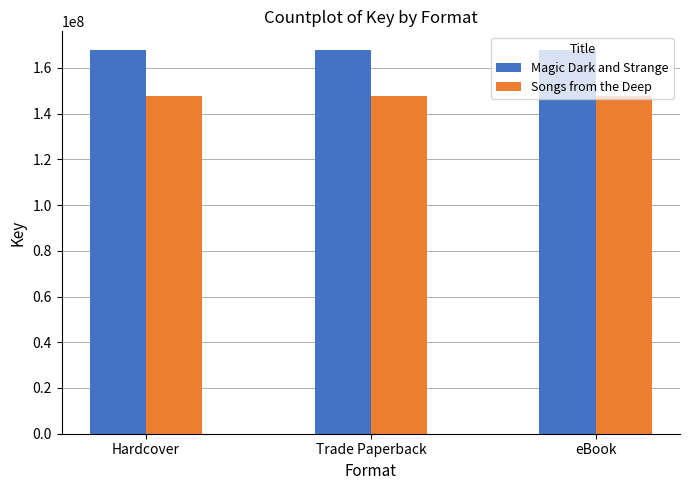

Rank the series at Hardcover from lowest to highest value.

Songs from the Deep, Magic Dark and Strange